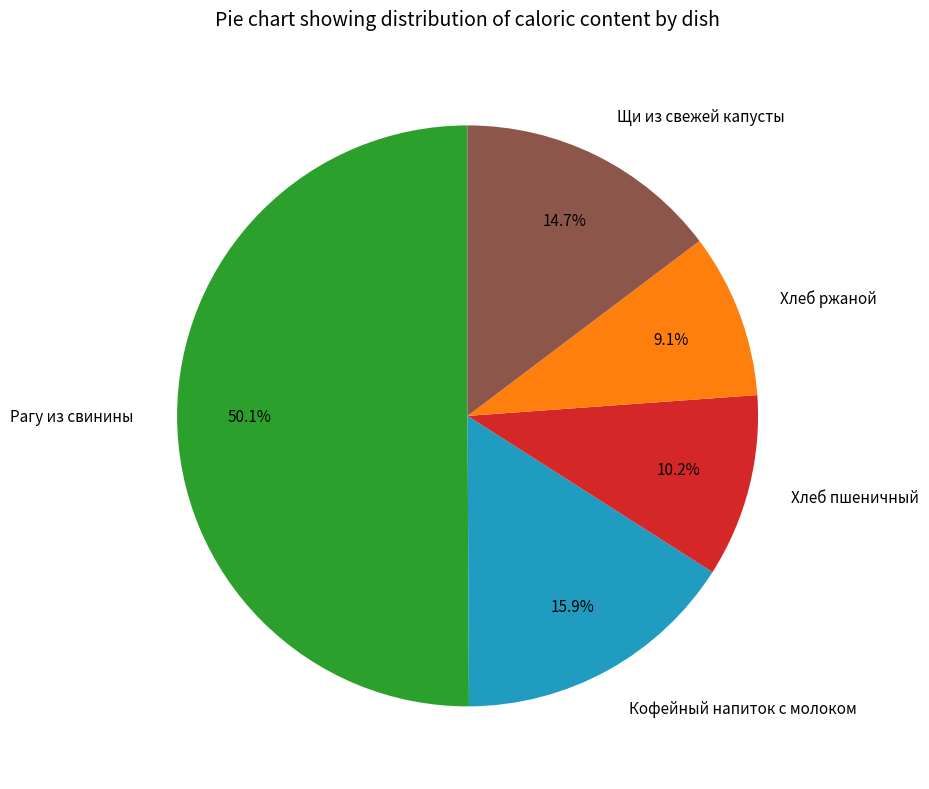

What is the total percentage of Щи из свежей капусты and Рагу из свинины?

64.8%